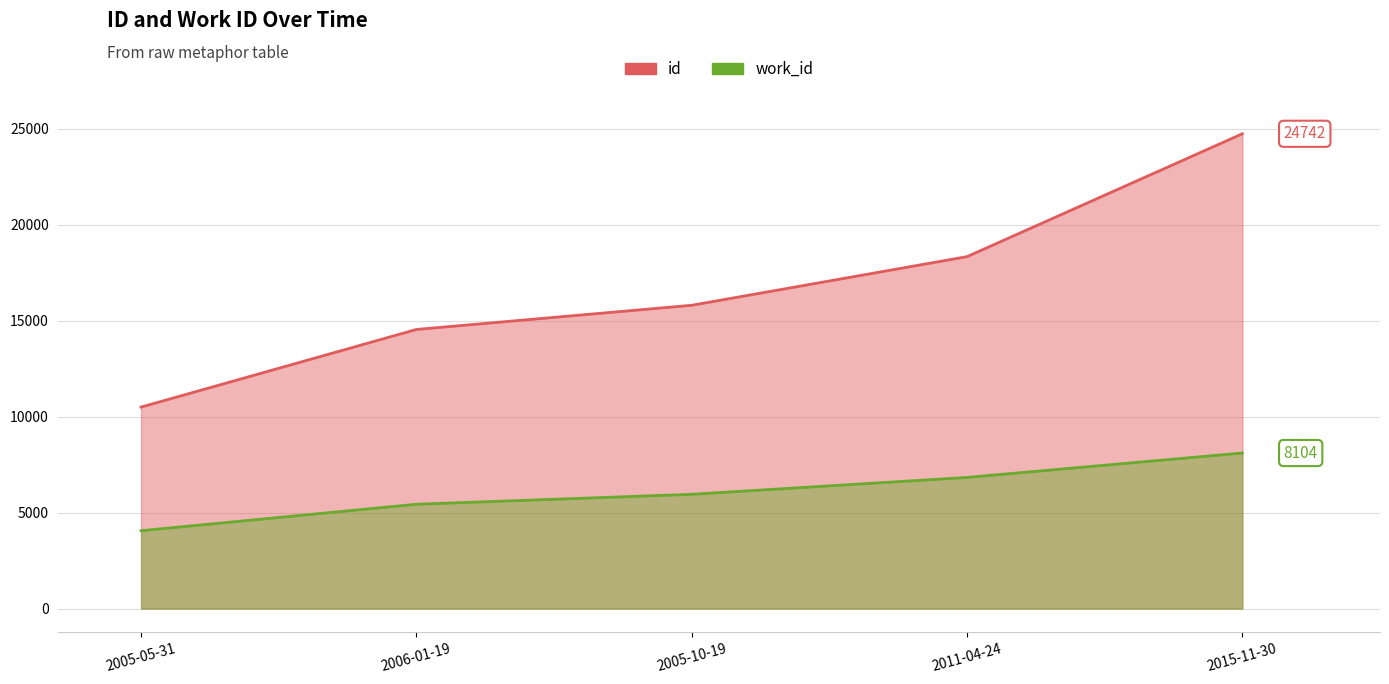

Reading left to right, transcribe all the data shown in this chart.

id: 10498	14544	15804	18339	24742
work_id: 4056	5434	5953	6832	8104